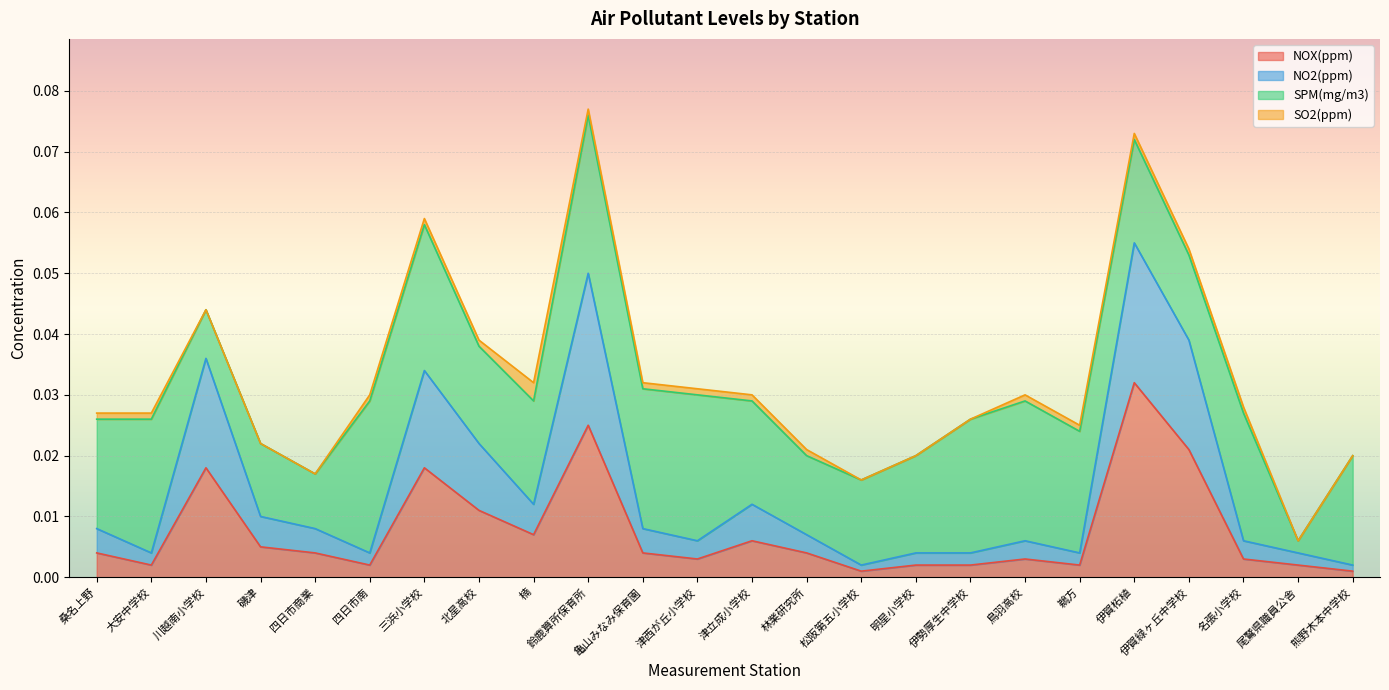

True or false: NOX(ppm) has a value of 0.0 at 鈴鹿算所保育所.

False